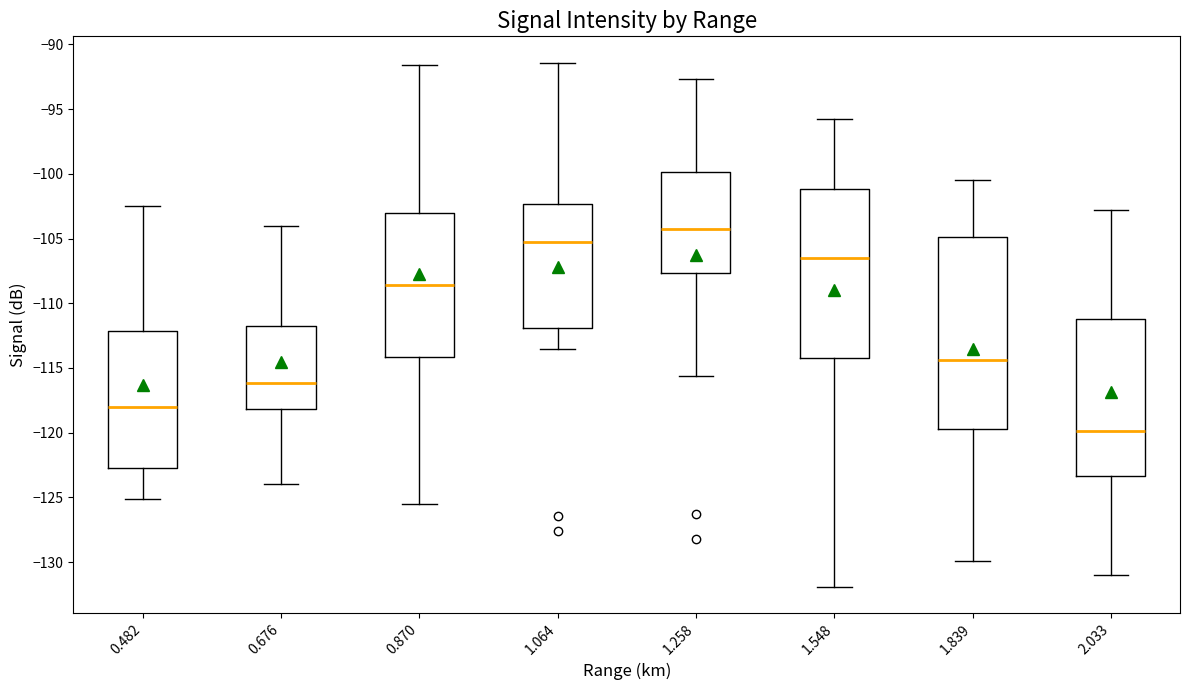

Comparing the boxes themselves (not the whiskers), which one is the tallest?

1.839